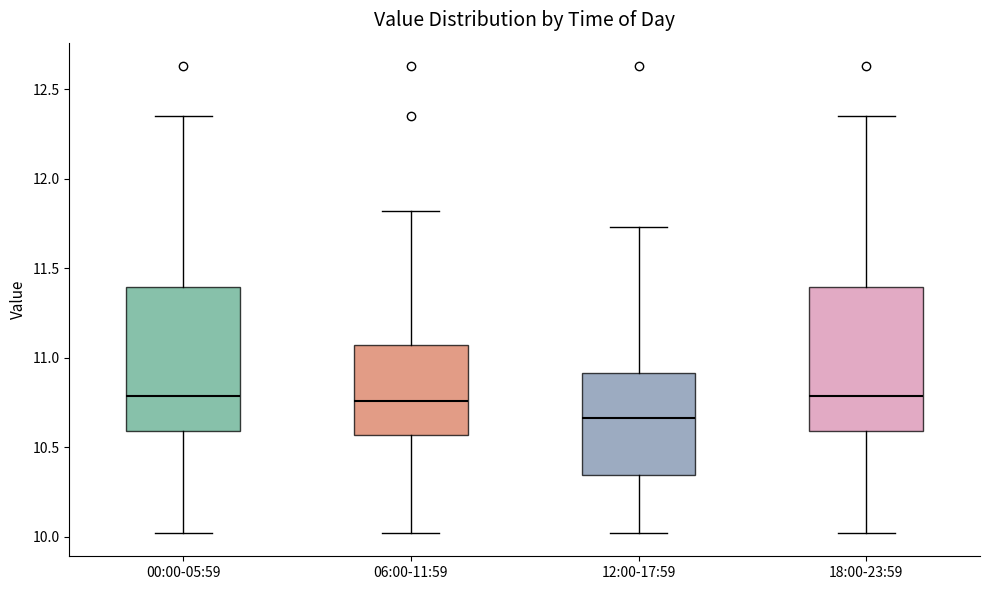

Reading left to right, read every box against the y-axis: the position of its median line, the range the box covers, and the ends of its whiskers. The values are not printed on the chart, so give them approximately, as read against the axis.

00:00-05:59: median 10.80, box 10.60 to 11.40, whiskers 10.00 to 12.35
06:00-11:59: median 10.75, box 10.55 to 11.05, whiskers 10.00 to 11.80
12:00-17:59: median 10.65, box 10.35 to 10.90, whiskers 10.00 to 11.75
18:00-23:59: median 10.80, box 10.60 to 11.40, whiskers 10.00 to 12.35